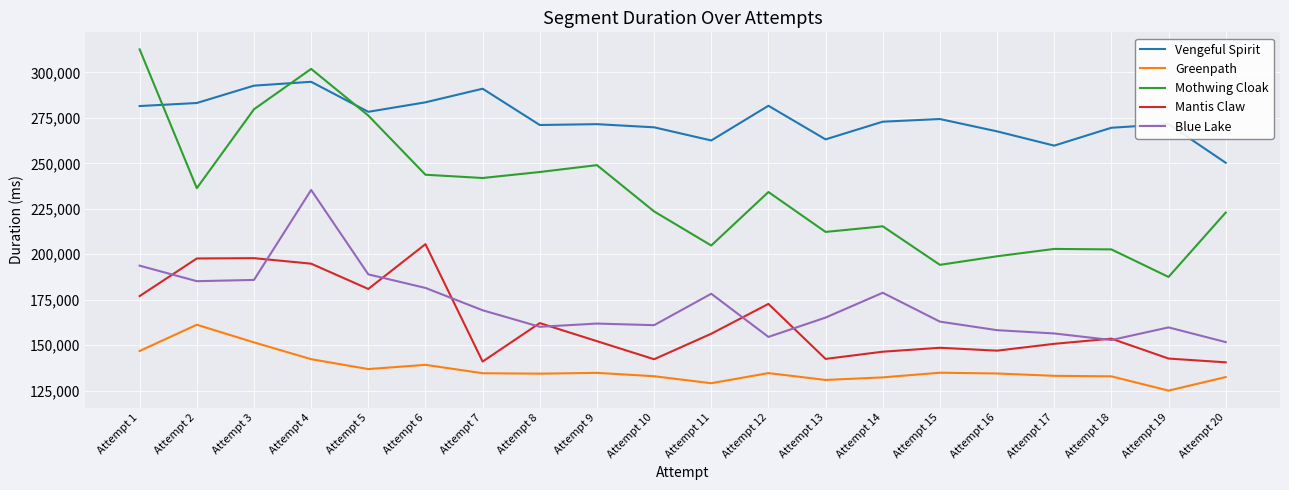

How many series are shown in this chart?

5